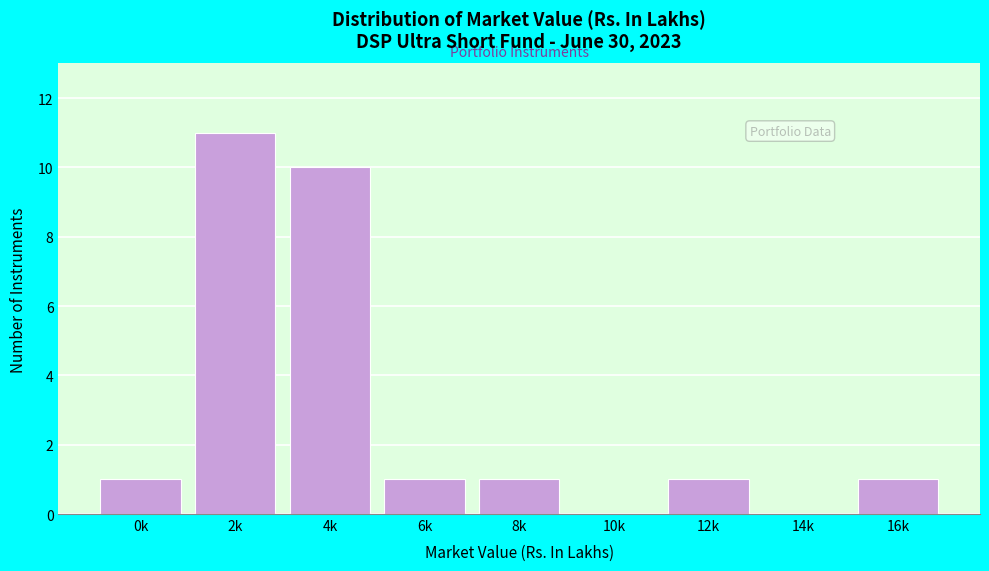

What is the greatest value displayed?

11